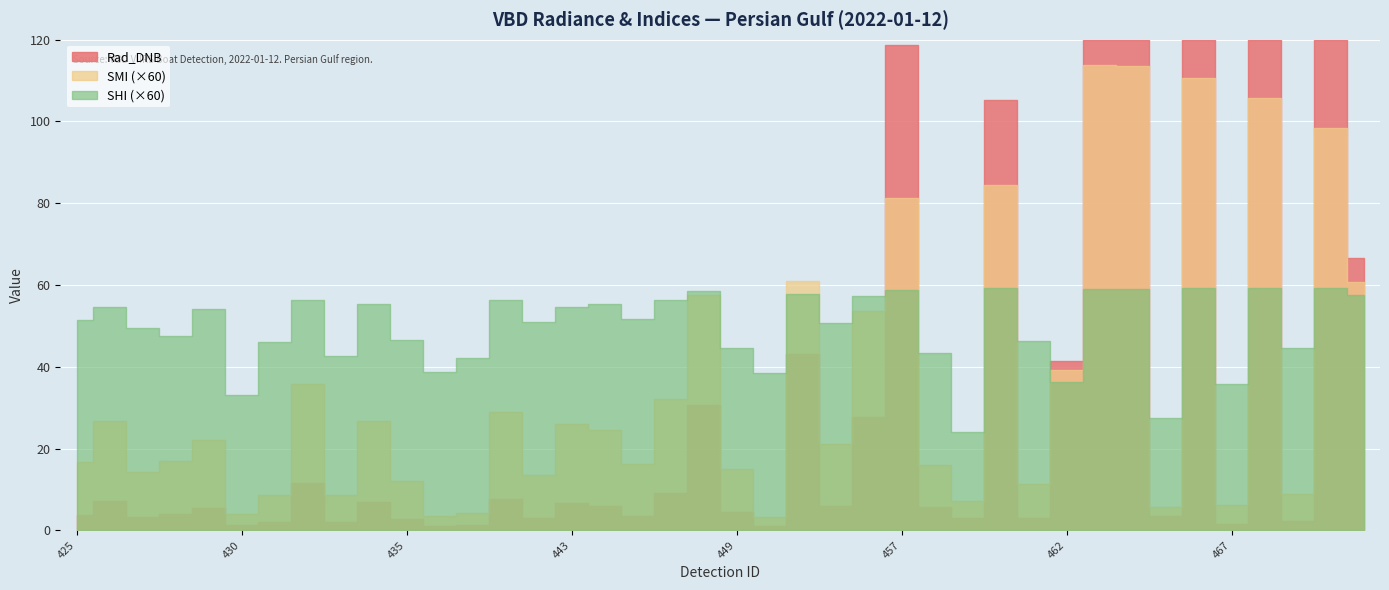

How many values in the Rad_DNB series exceed 5?

22